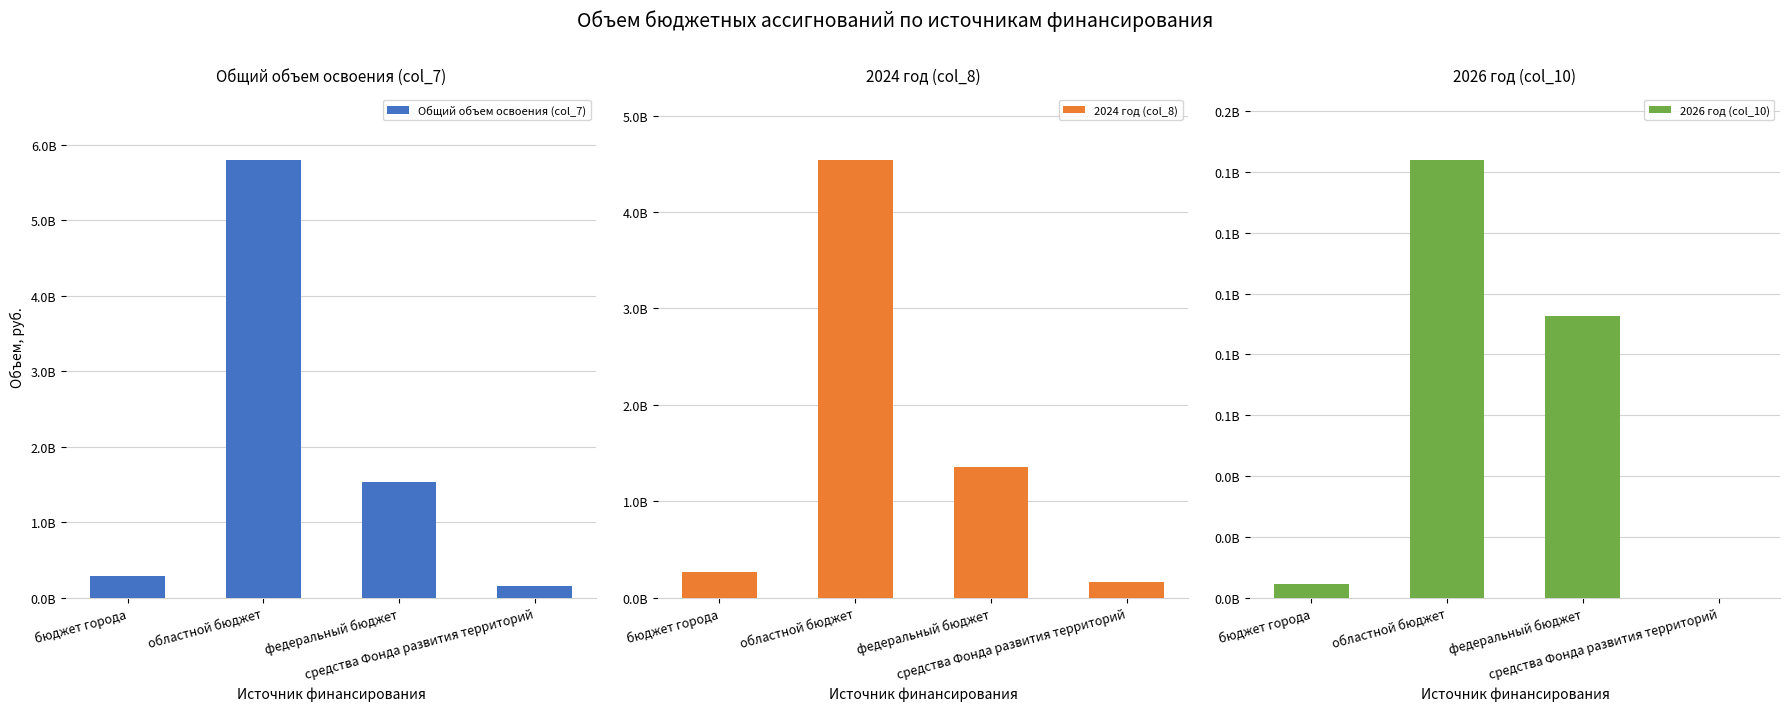

Reading left to right, what are all the values shown in this chart?

Общий объем освоения (col_7): бюджет города=285477860.1	областной бюджет=5794497442.9	федеральный бюджет=1535135846.6	средства Фонда развития территорий=159298162.6
2024 год (col_8): бюджет города=265254945.2	областной бюджет=4536470433.9	федеральный бюджет=1352703246.6	средства Фонда развития территорий=159298162.6
2026 год (col_10): бюджет города=4471770.5	областной бюджет=143898580.1	федеральный бюджет=92576800.0	средства Фонда развития территорий=0.0